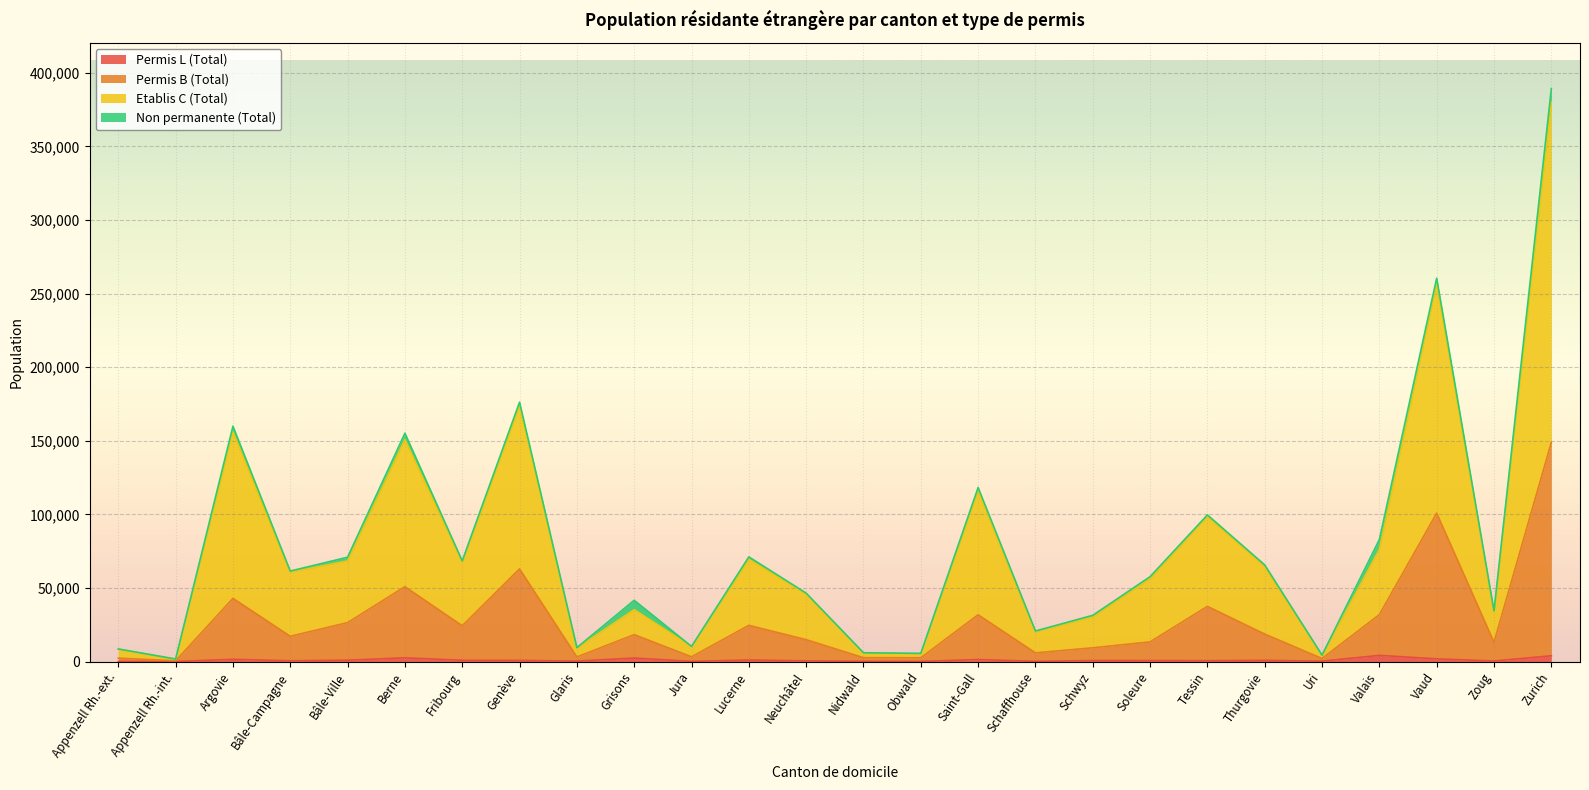

Is it true that Permis L (Total) equals 5162 at Zurich?

False